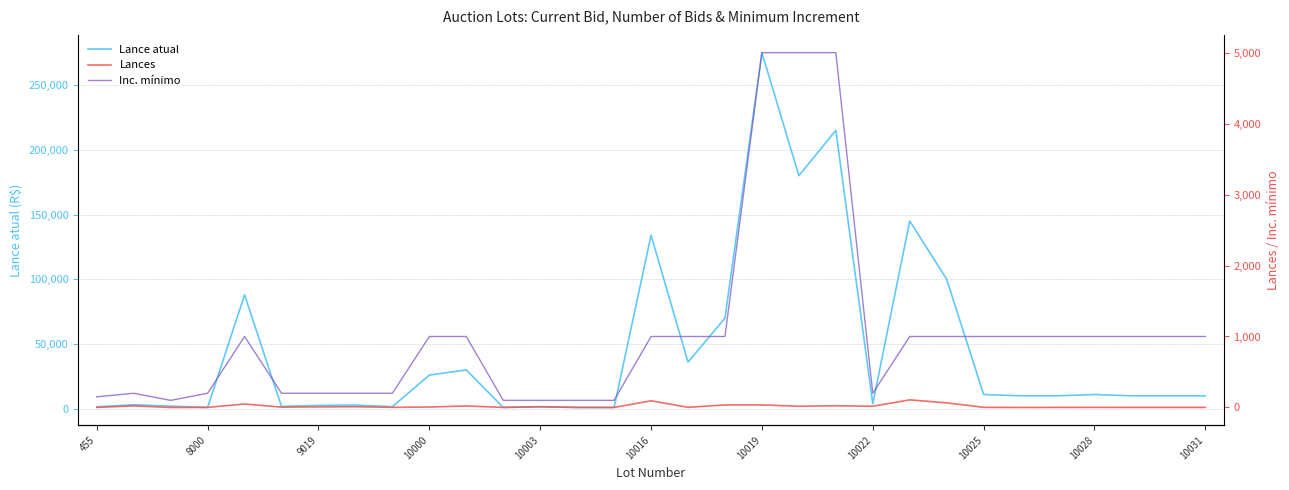

What is the sum of all Lances values?

541